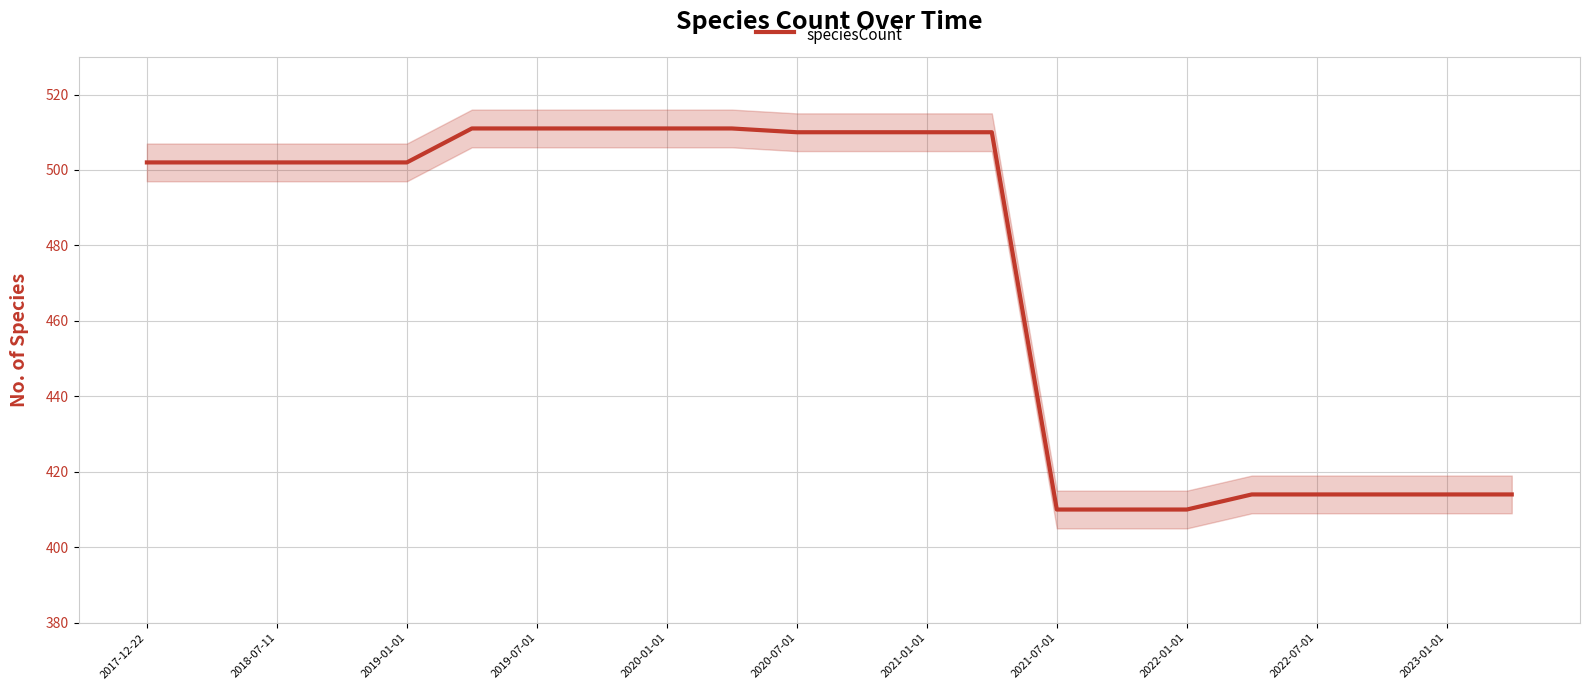

What is the smallest value displayed?

410